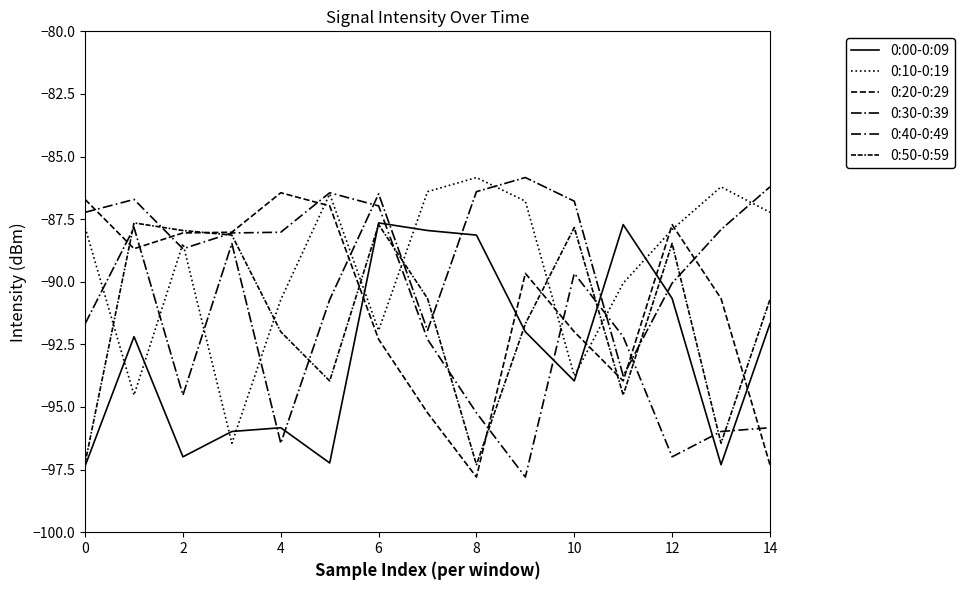

Does the chart display data point markers on the line(s)?

No